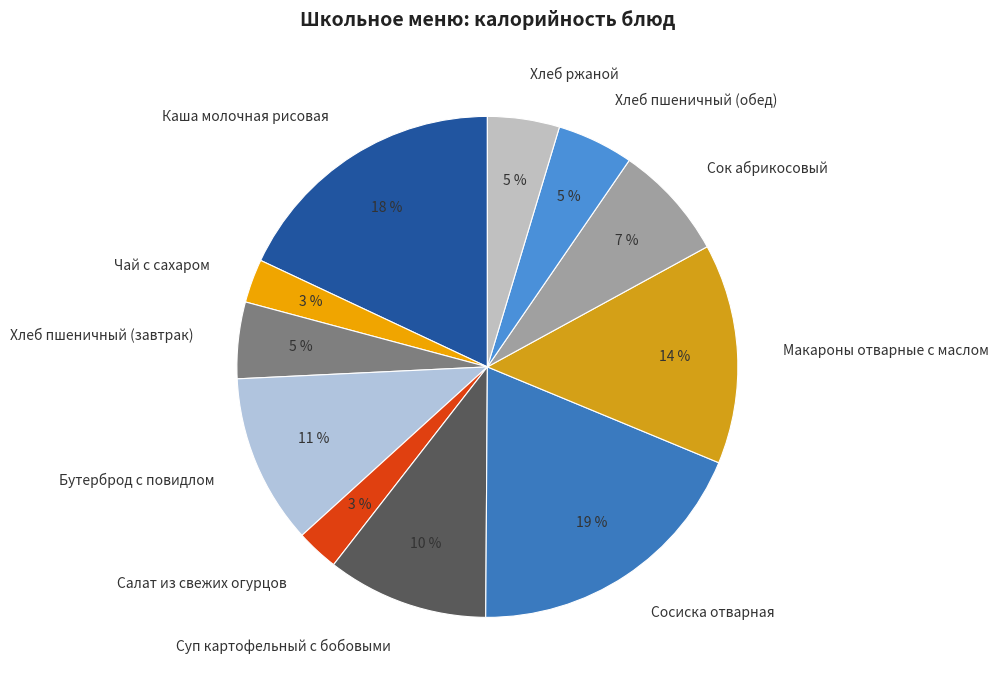

Combined, do Чай с сахаром and Хлеб пшеничный (завтрак) account for over 50%?

No